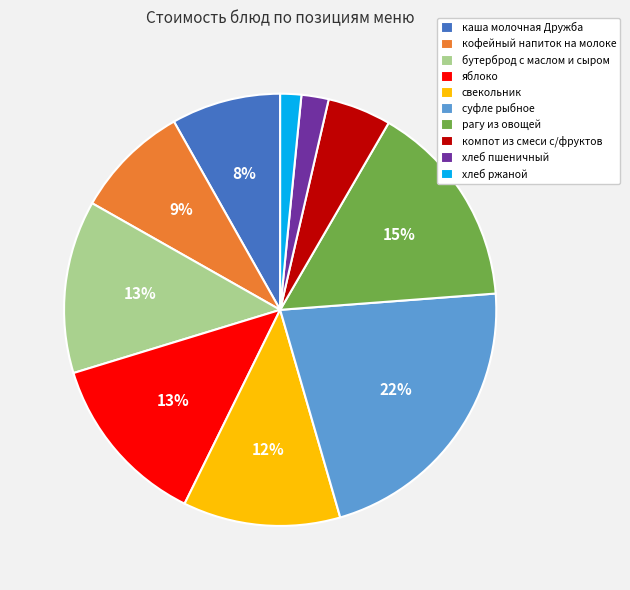

How many segments does this pie chart have?

10